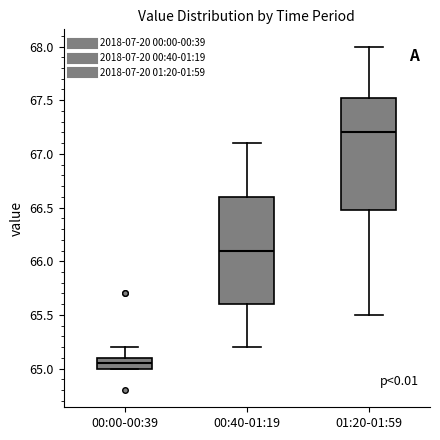

Comparing the boxes themselves (not the whiskers), which one is the tallest?

01:20-01:59